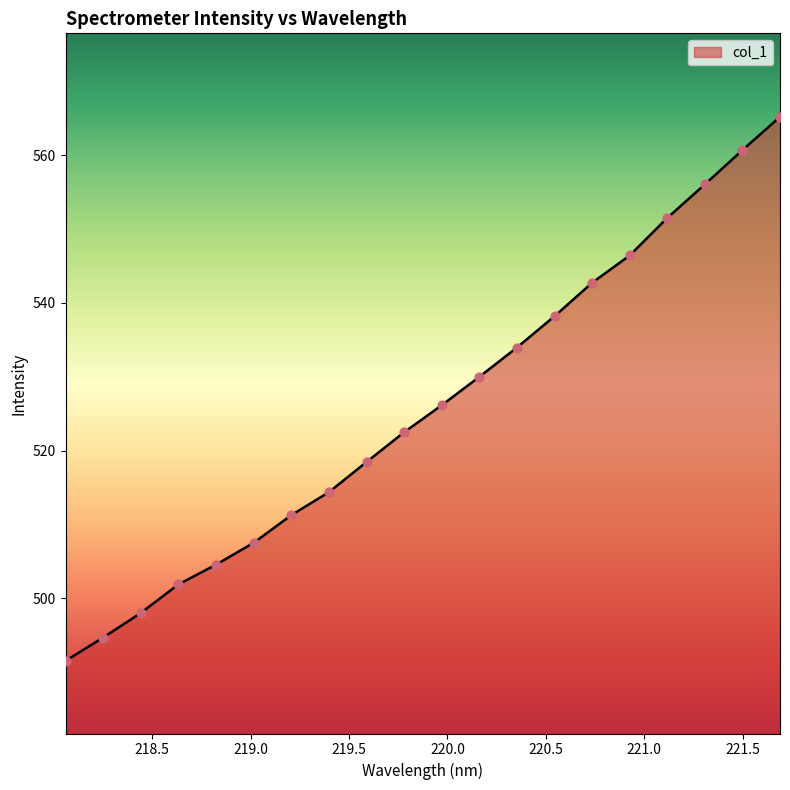

What is the smallest value displayed?

491.6